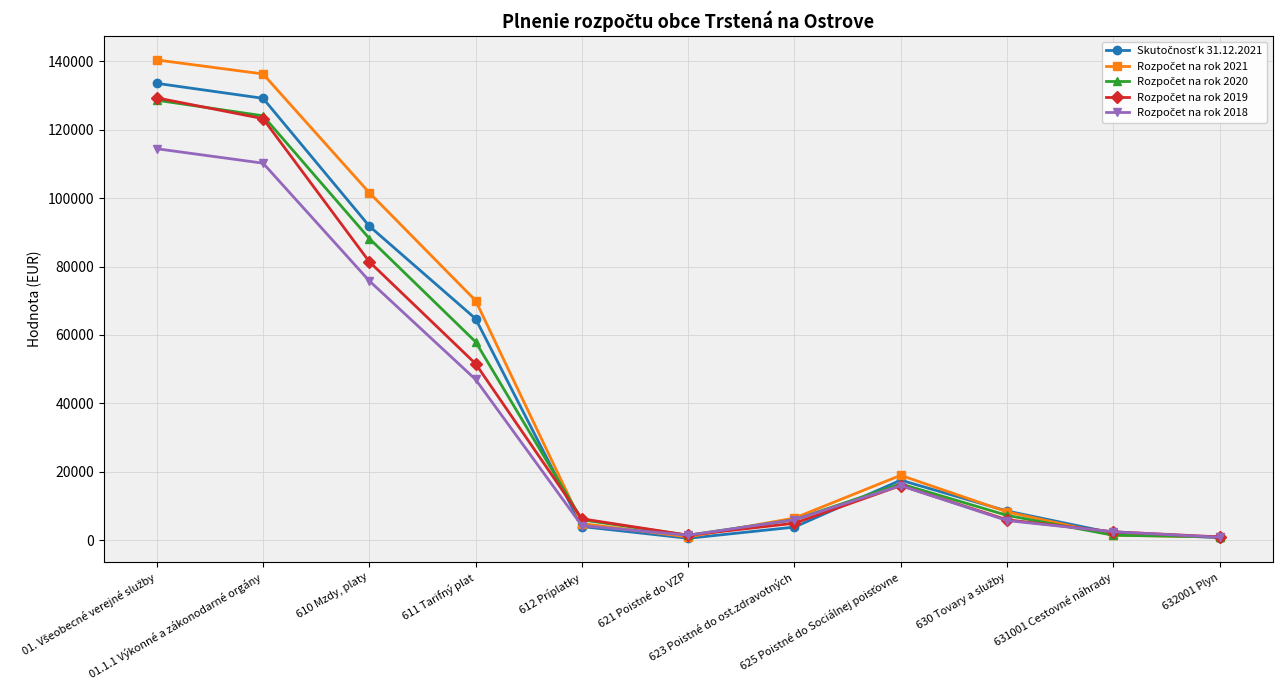

What is the greatest value displayed?

140362